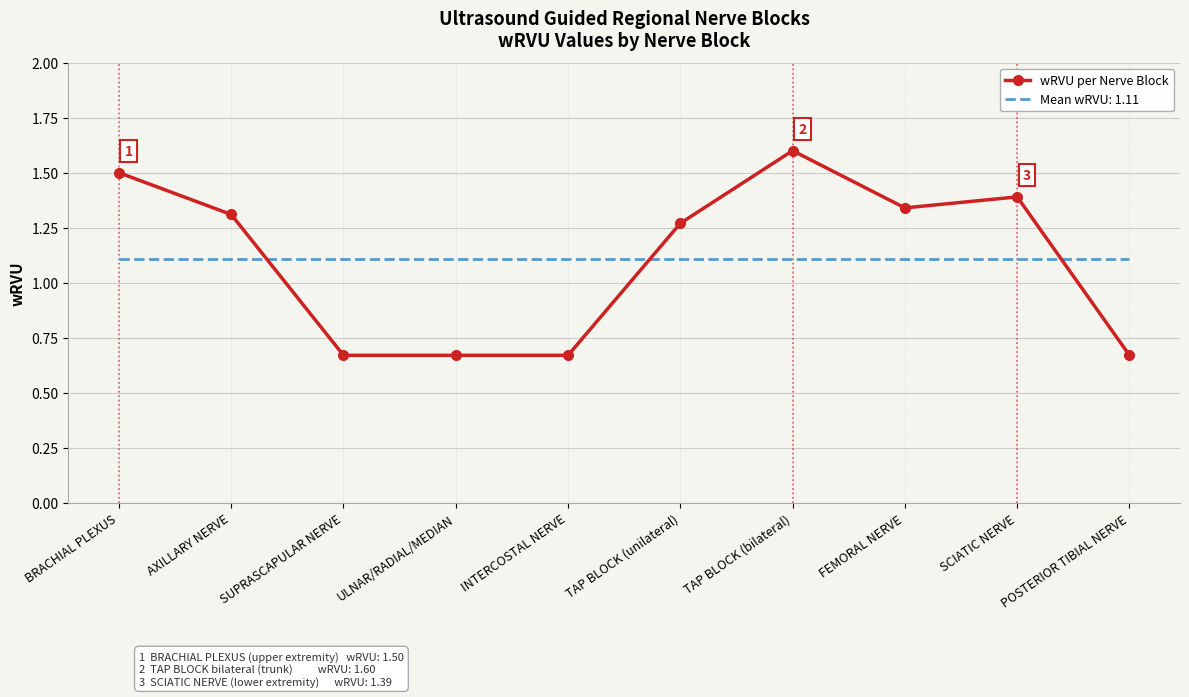

Where does the wRVU per Nerve Block series first go above 1?

BRACHIAL PLEXUS